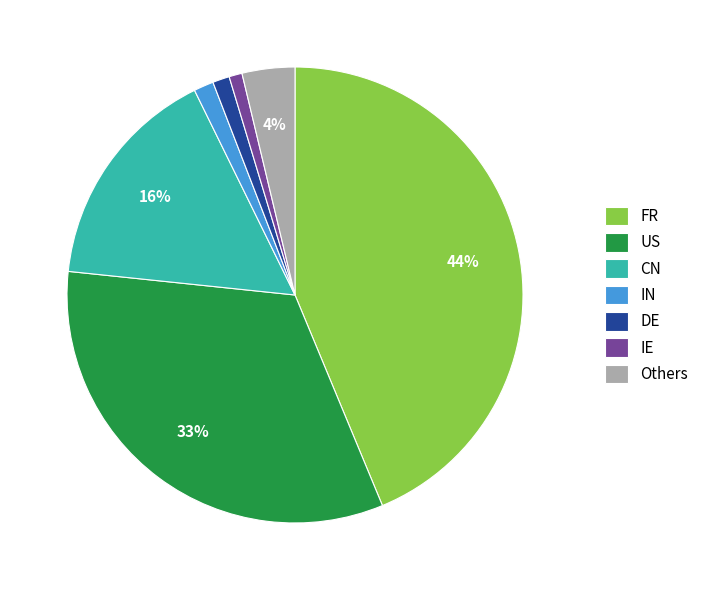

Is the sum of Others and IN greater than half?

No